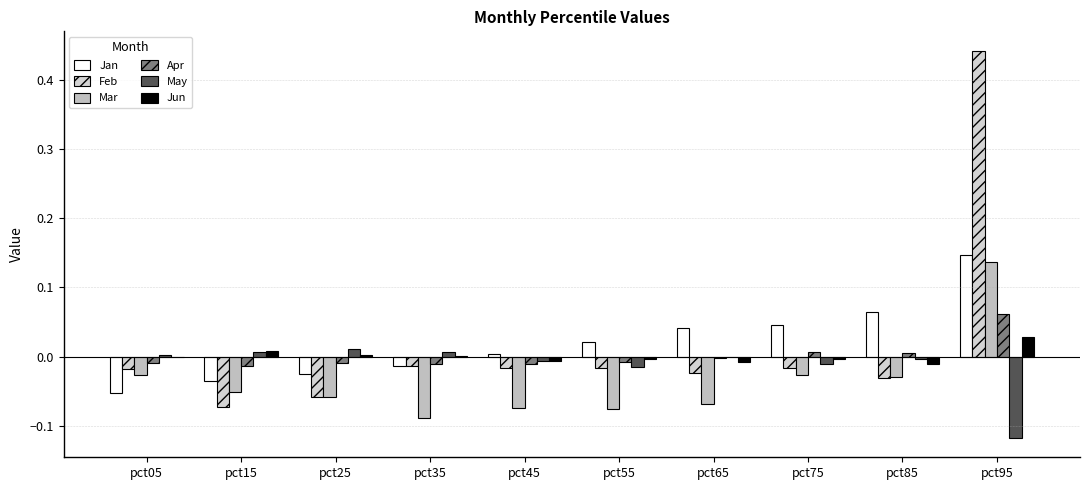

Which series changed the most between pct75 and pct95?

Feb